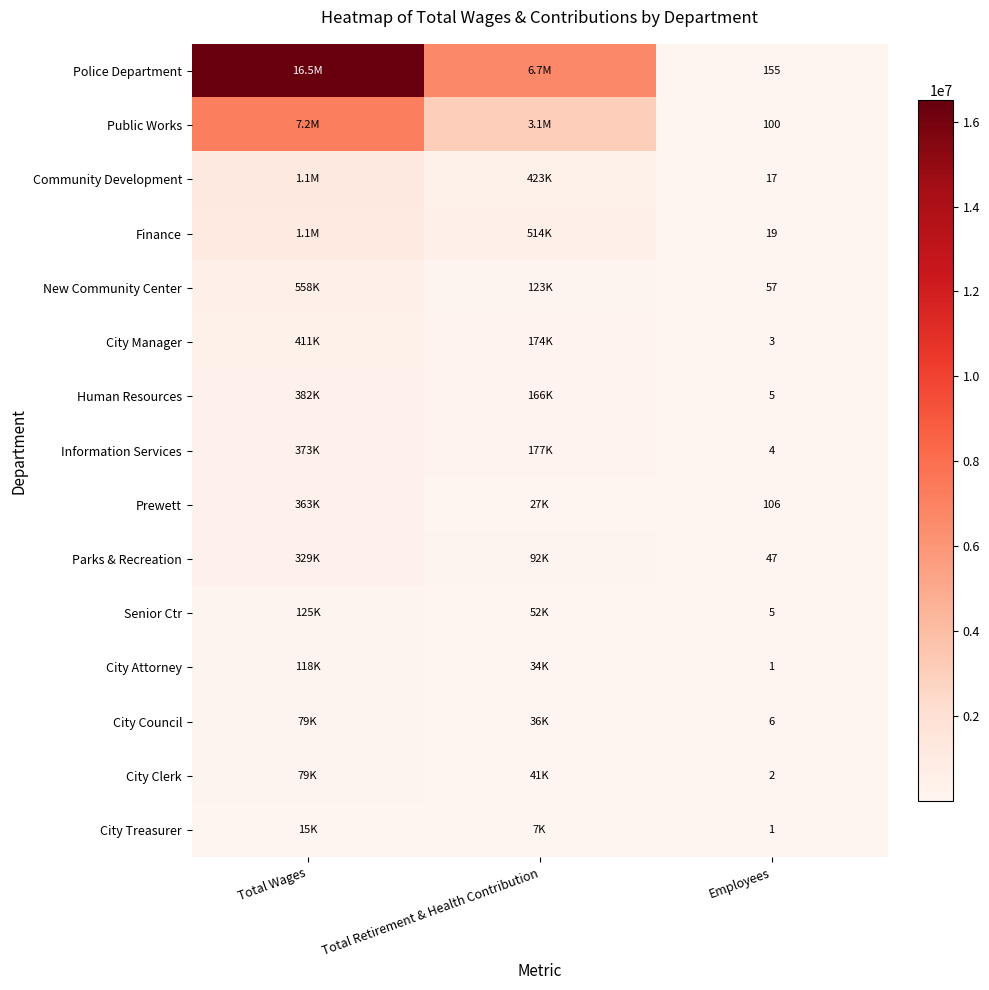

What is the difference between the highest and lowest values at Employees?

154